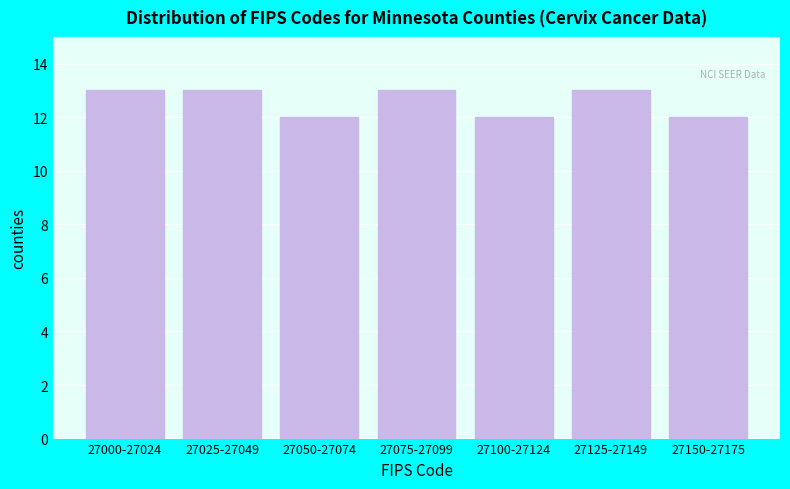

Reading left to right, what are all the values shown in this chart?

27000-27024=13	27025-27049=13	27050-27074=12	27075-27099=13	27100-27124=12	27125-27149=13	27150-27175=12